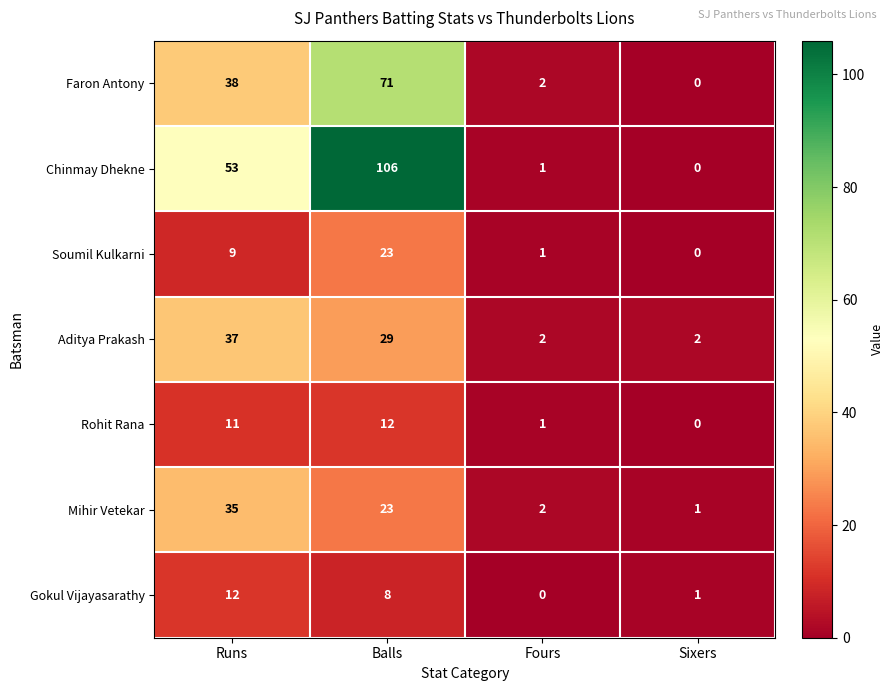

Reading right to left, what are all the values shown in this chart?

Faron Antony: 0	2	71	38
Chinmay Dhekne: 0	1	106	53
Soumil Kulkarni: 0	1	23	9
Aditya Prakash: 2	2	29	37
Rohit Rana: 0	1	12	11
Mihir Vetekar: 1	2	23	35
Gokul Vijayasarathy: 1	0	8	12